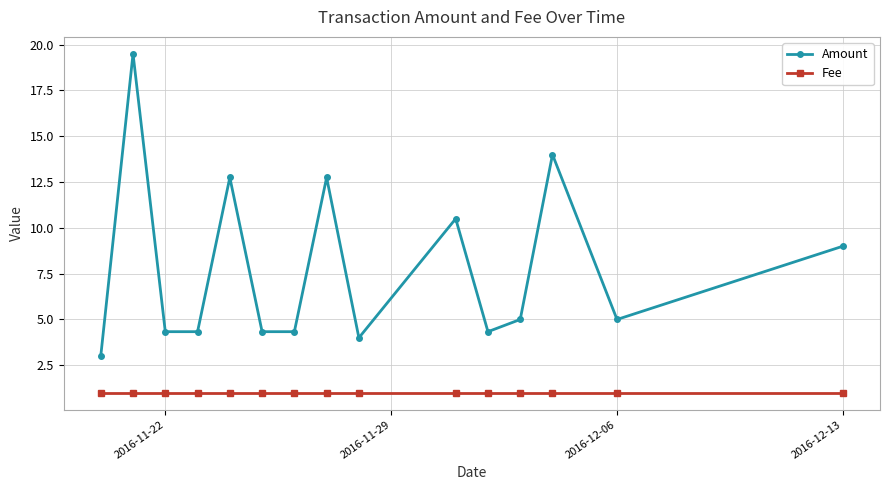

What is the value of the Fee point at the 6th from the left?

1.0